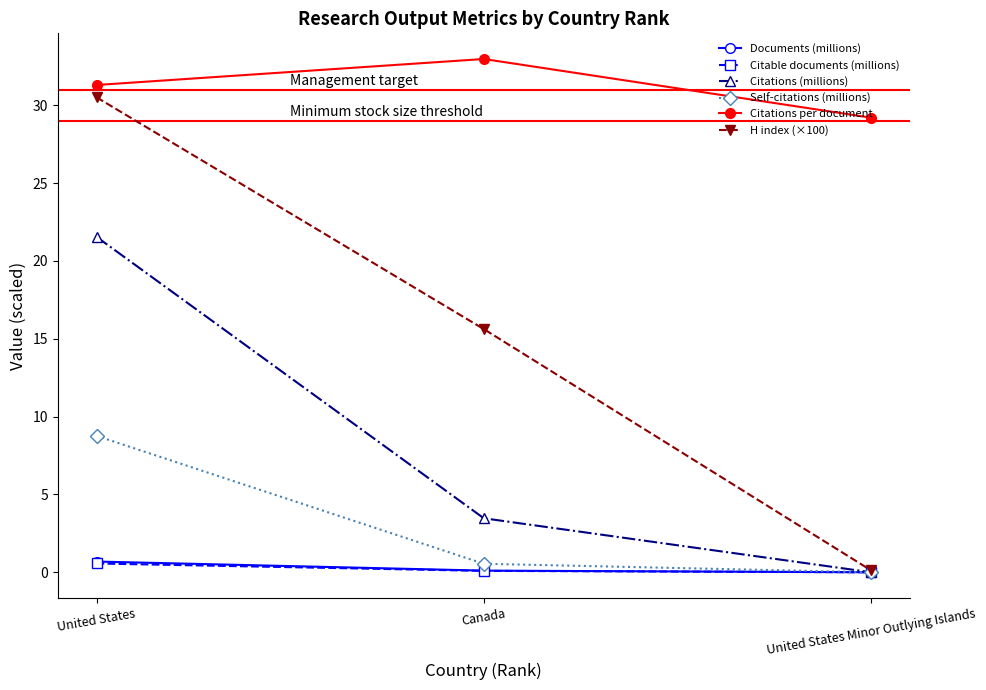

What is the label of the 1st point from the left?

United States